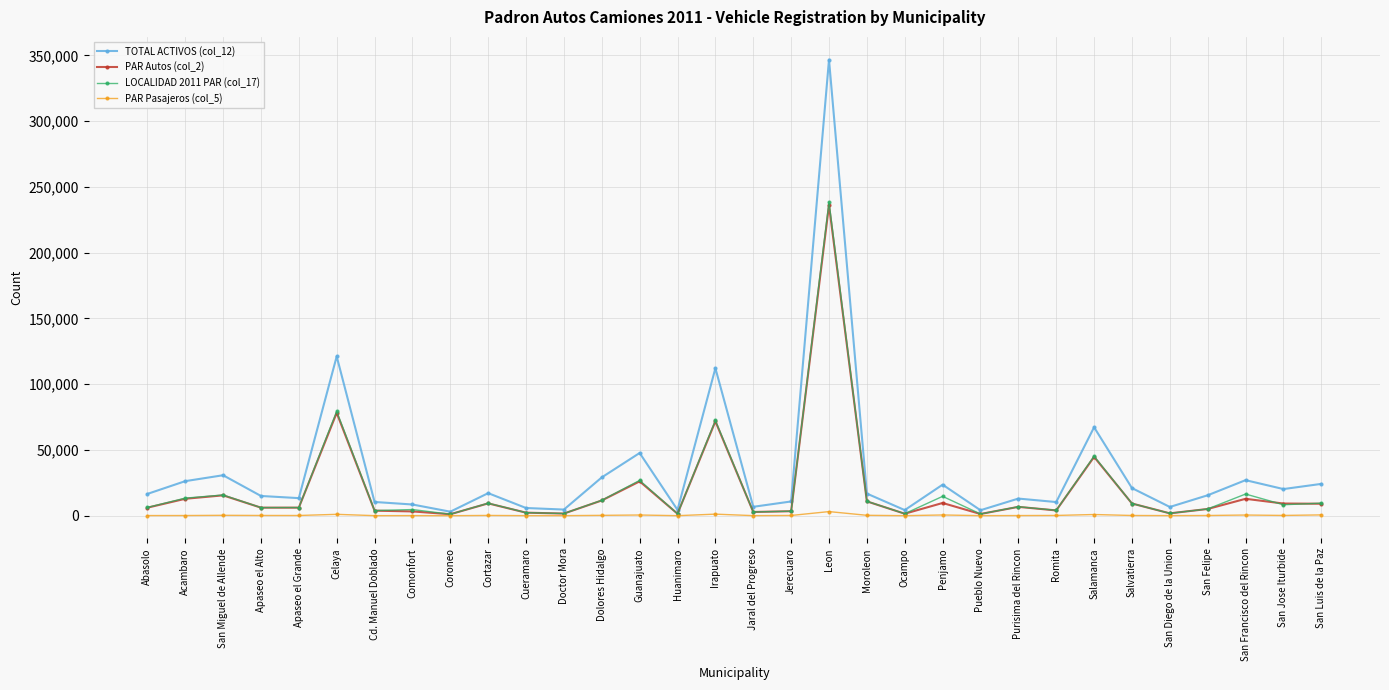

What is the label of the 24th point from the left?

Purisima del Rincon